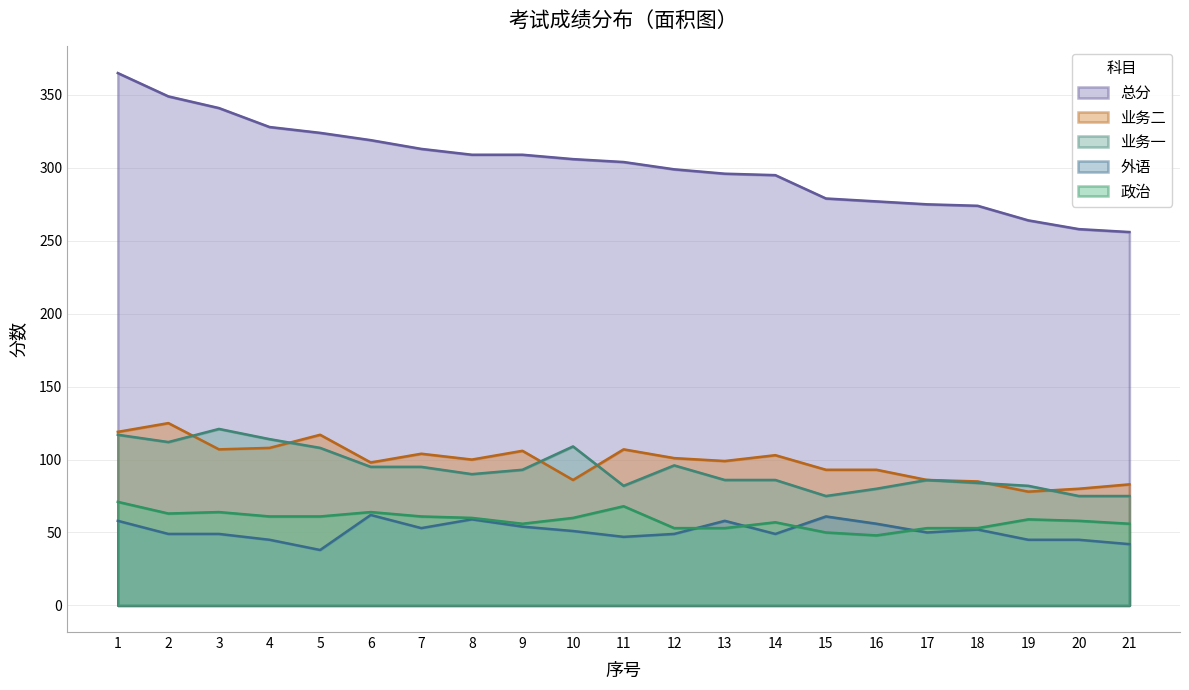

What value does the 业务二 series have at 20?

80